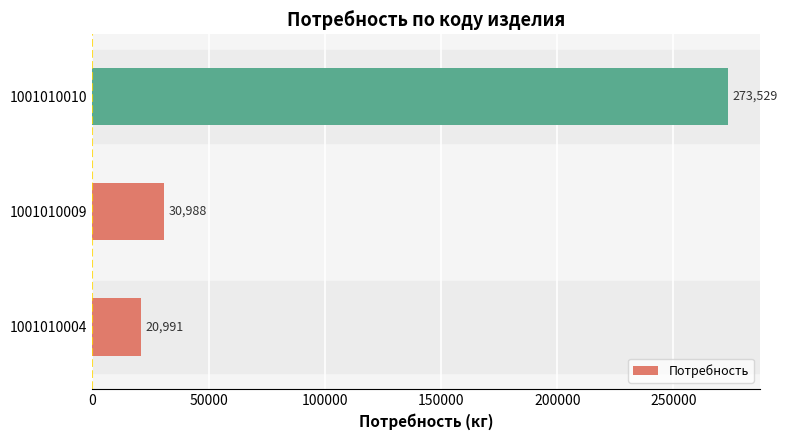

List the labels in order of value, largest first.

1001010010, 1001010009, 1001010004